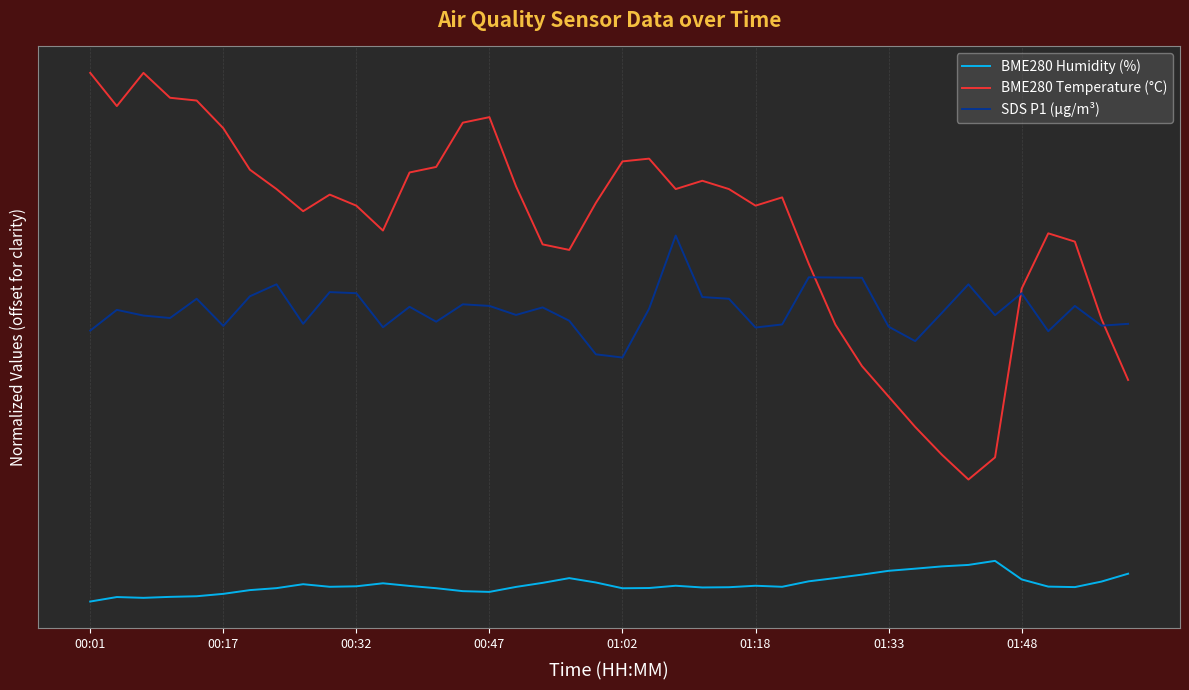

Is this an area chart (filled region under the line)?

No